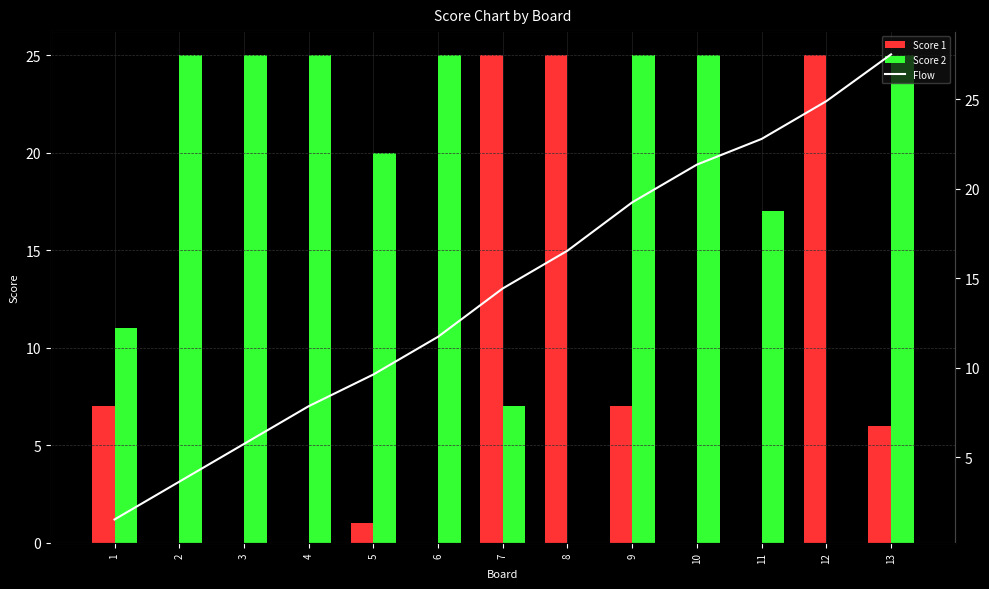

Rank the series by their average value, from highest to lowest.

Score 2, Flow, Score 1